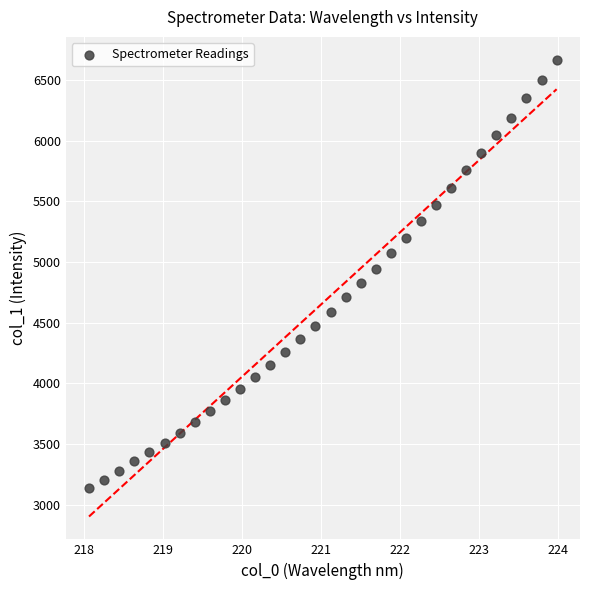

What is the range of Y values (max minus min)?

3529.1